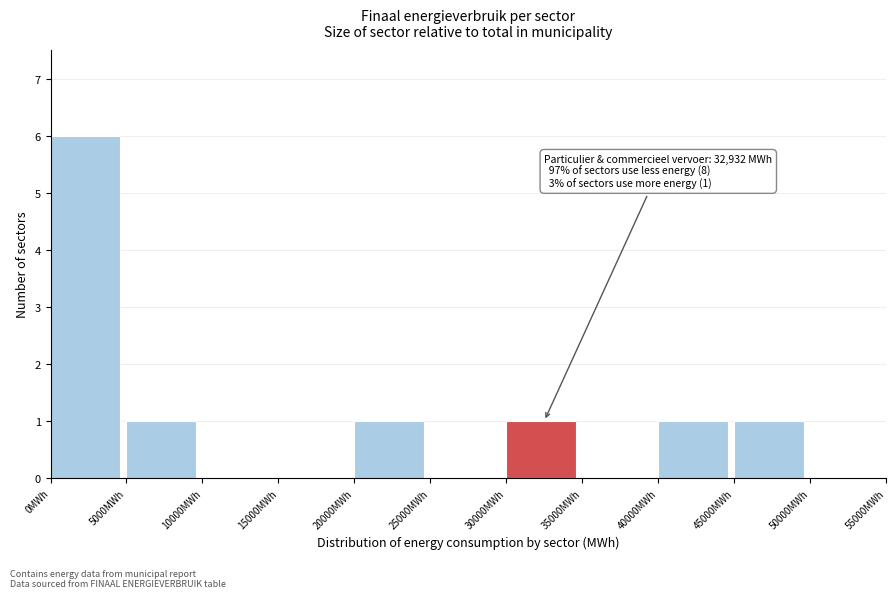

Over which range of the x-axis is the bar tallest?

0 to 5000